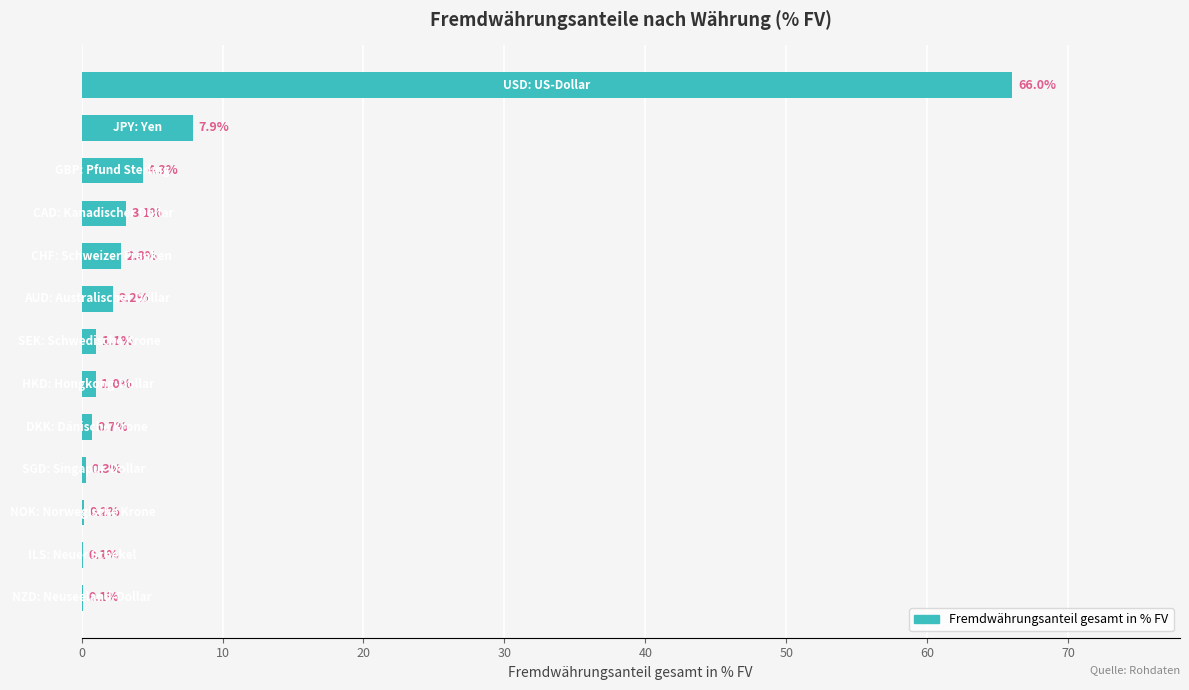

What is the greatest value displayed?

66.0